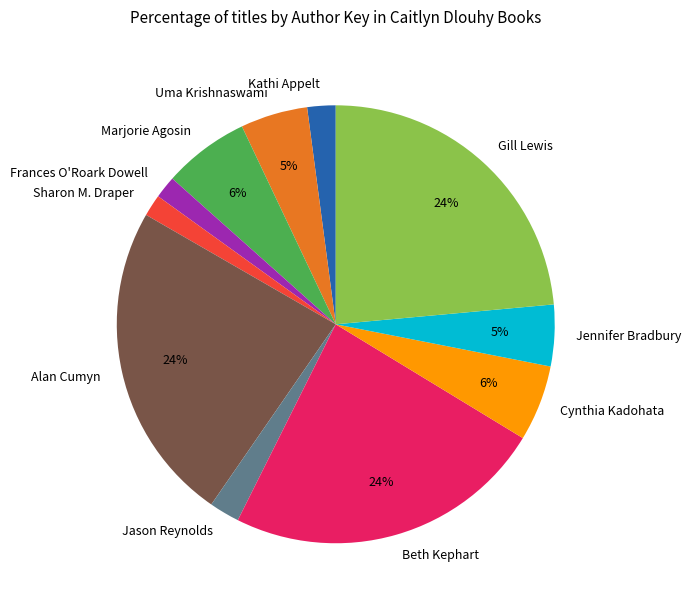

How many slices are in this pie chart?

11